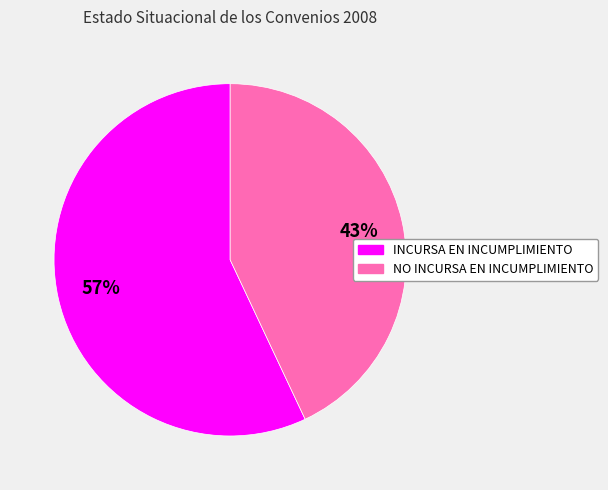

The NO INCURSA EN INCUMPLIMIENTO slice represents 43% of the pie. True or false?

True